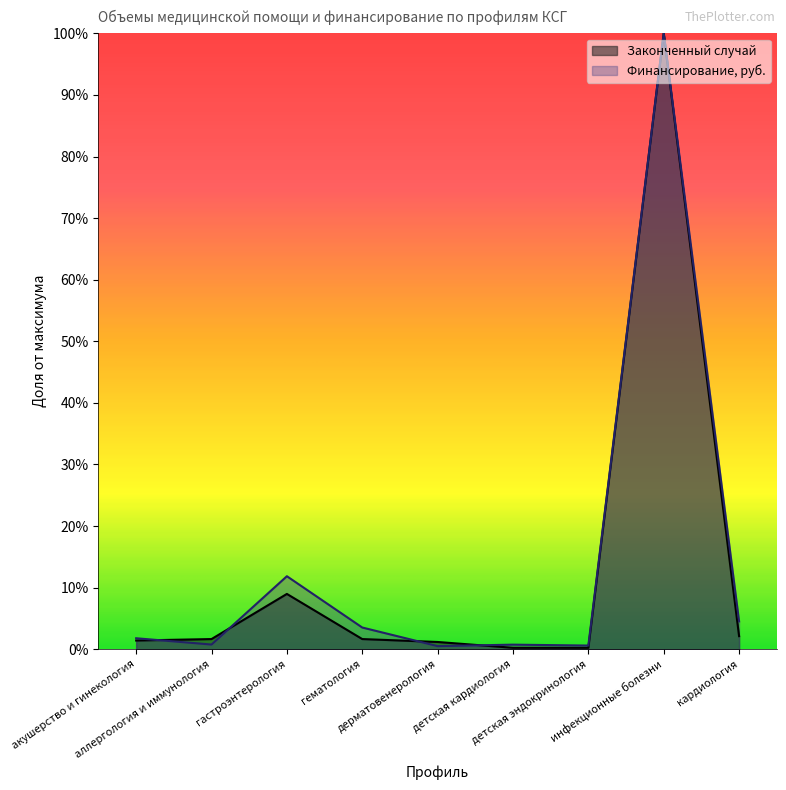

True or false: Финансирование, руб. has a value of 0.2 at гастроэнтерология.

False